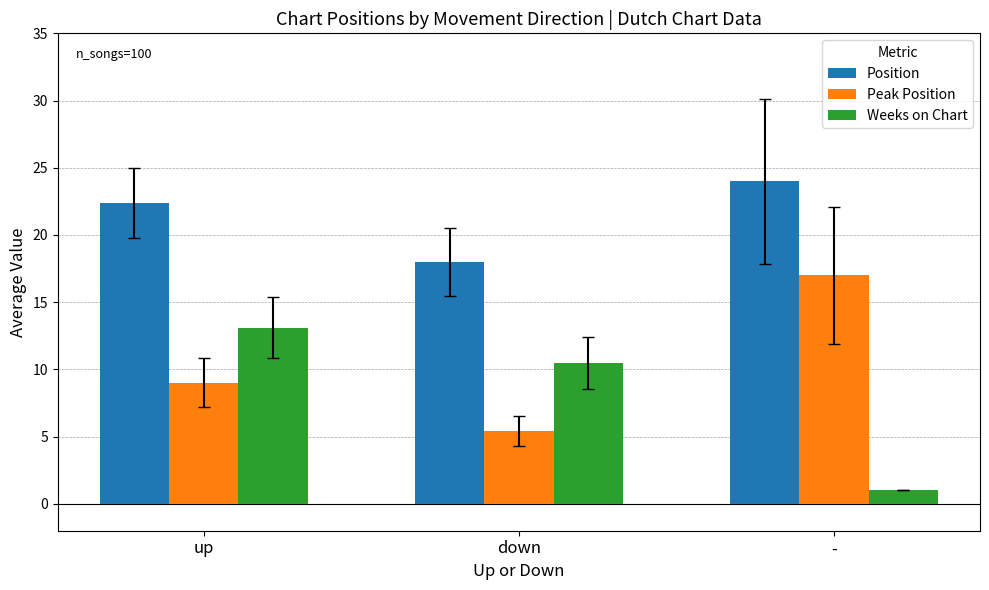

Is it true that Weeks on Chart equals 2.9 at down?

False